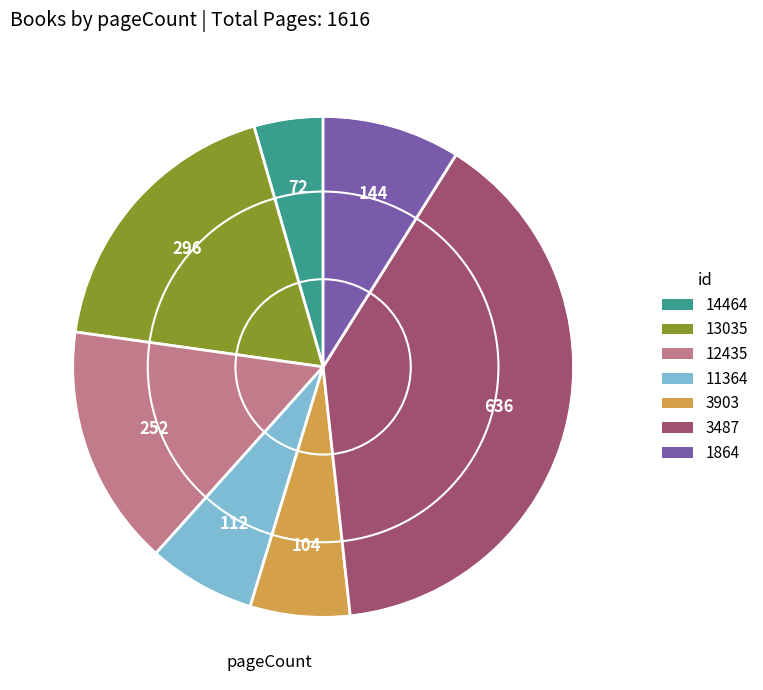

Which category has the smallest portion of the pie?

14464